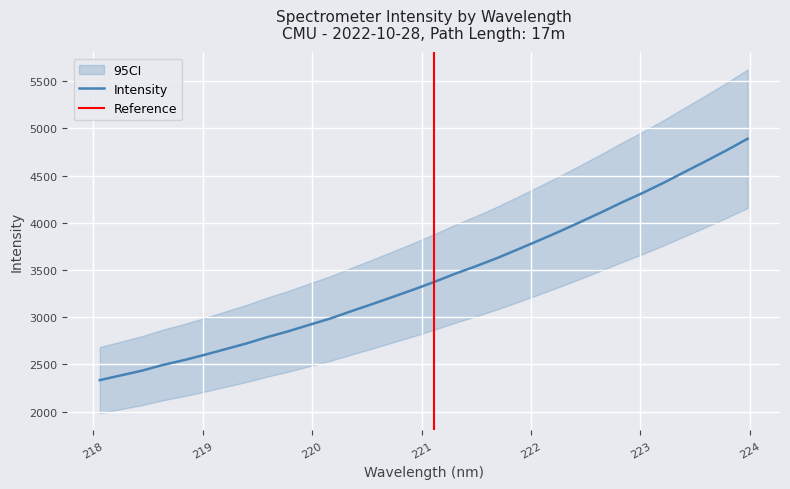

What is the change in value from 219.7801 to 222.6447?

+1261.6